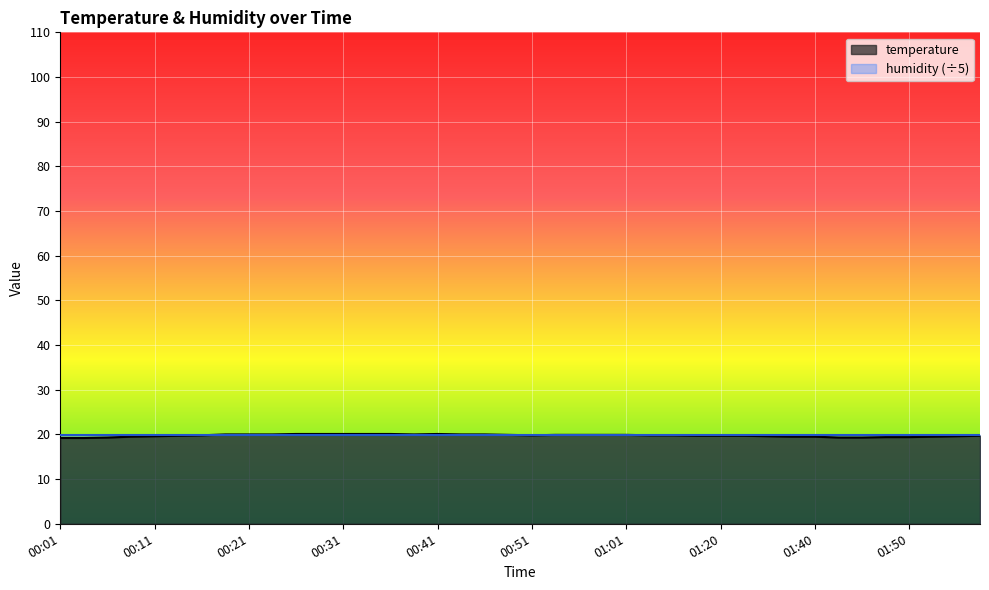

At which category does the data reach its first local valley?

00:38